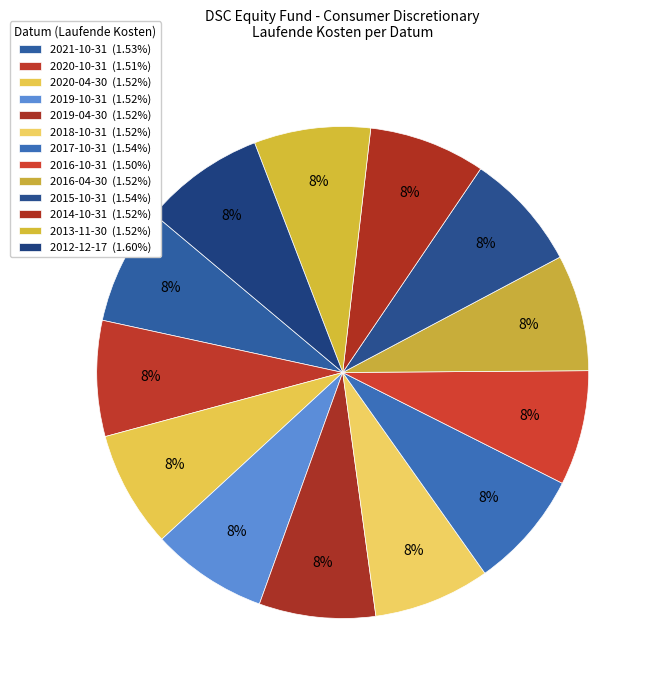

To the nearest percent, what percentage of the pie is 2015-10-31?

8%